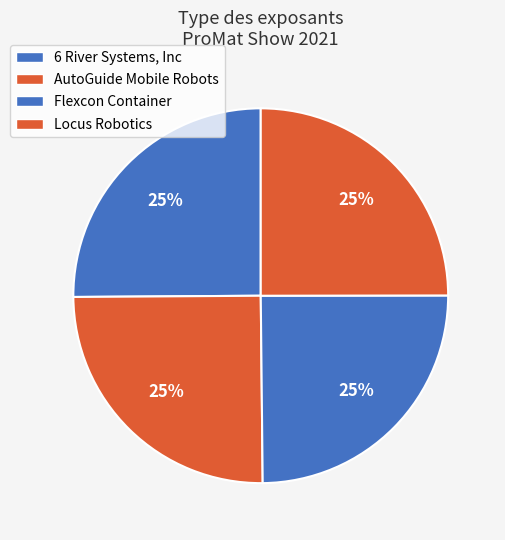

Count the number of slices in the pie.

4